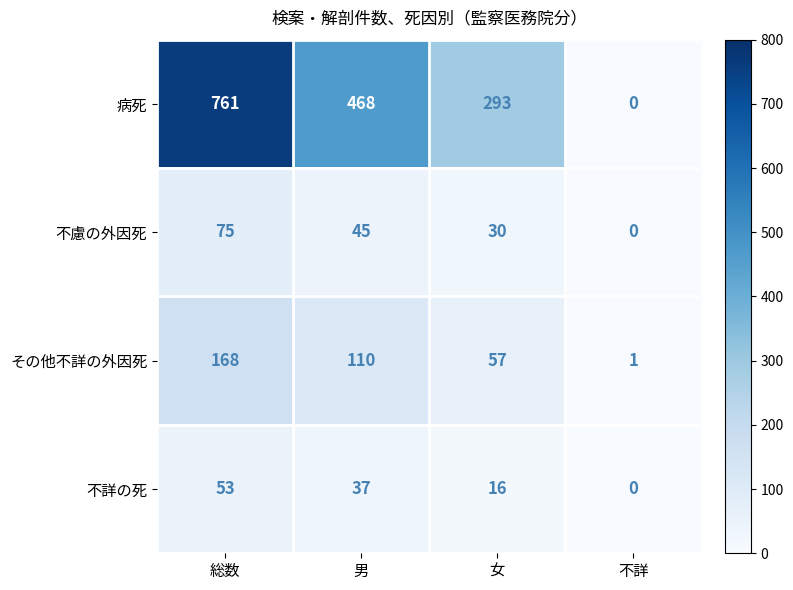

True or false: 不慮の外因死 has a value of 27 at 総数.

False